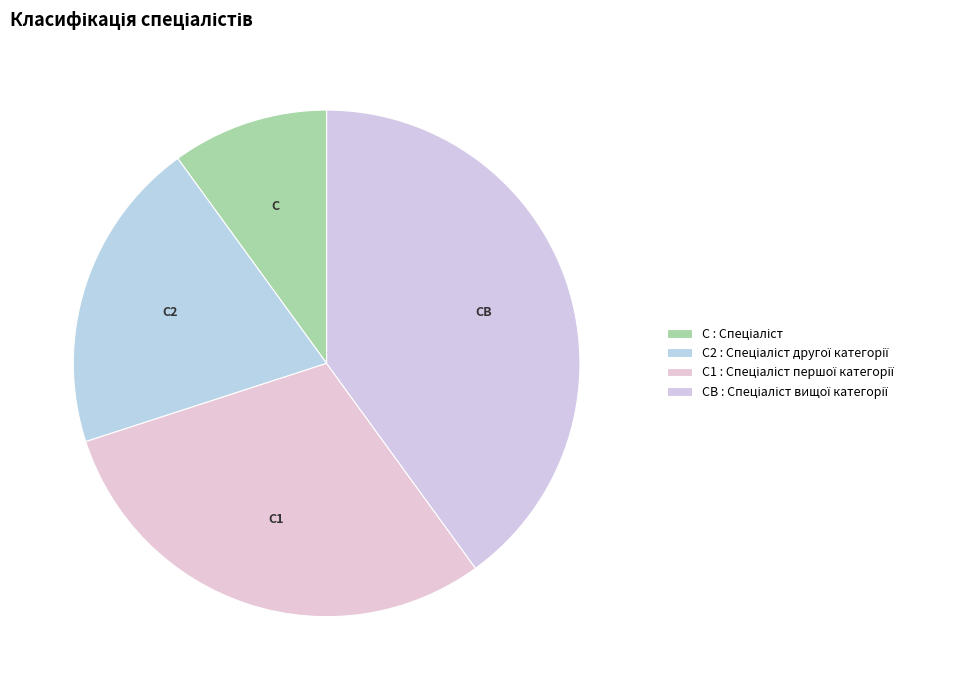

How many segments does this pie chart have?

4